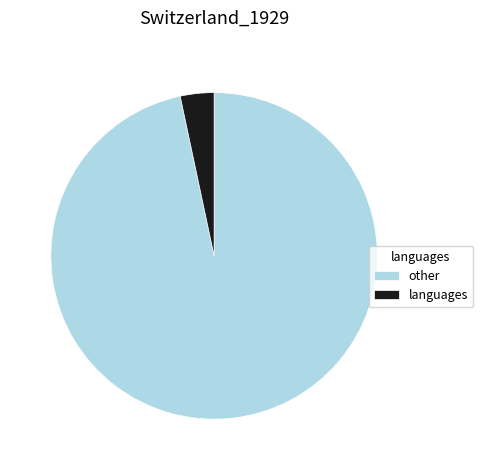

Rank the categories by value from highest to lowest.

other, languages